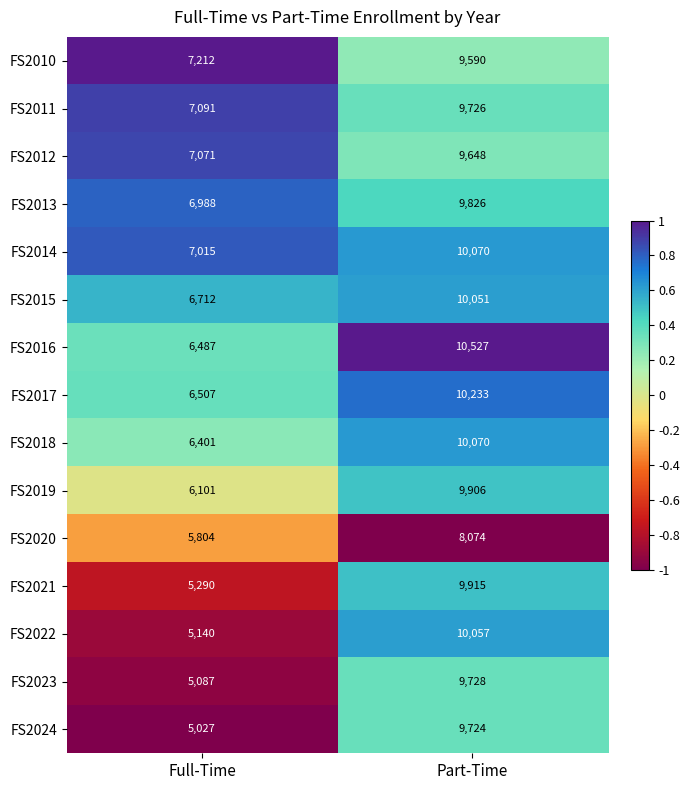

What is the difference between the highest and lowest values at Part-Time?

2453